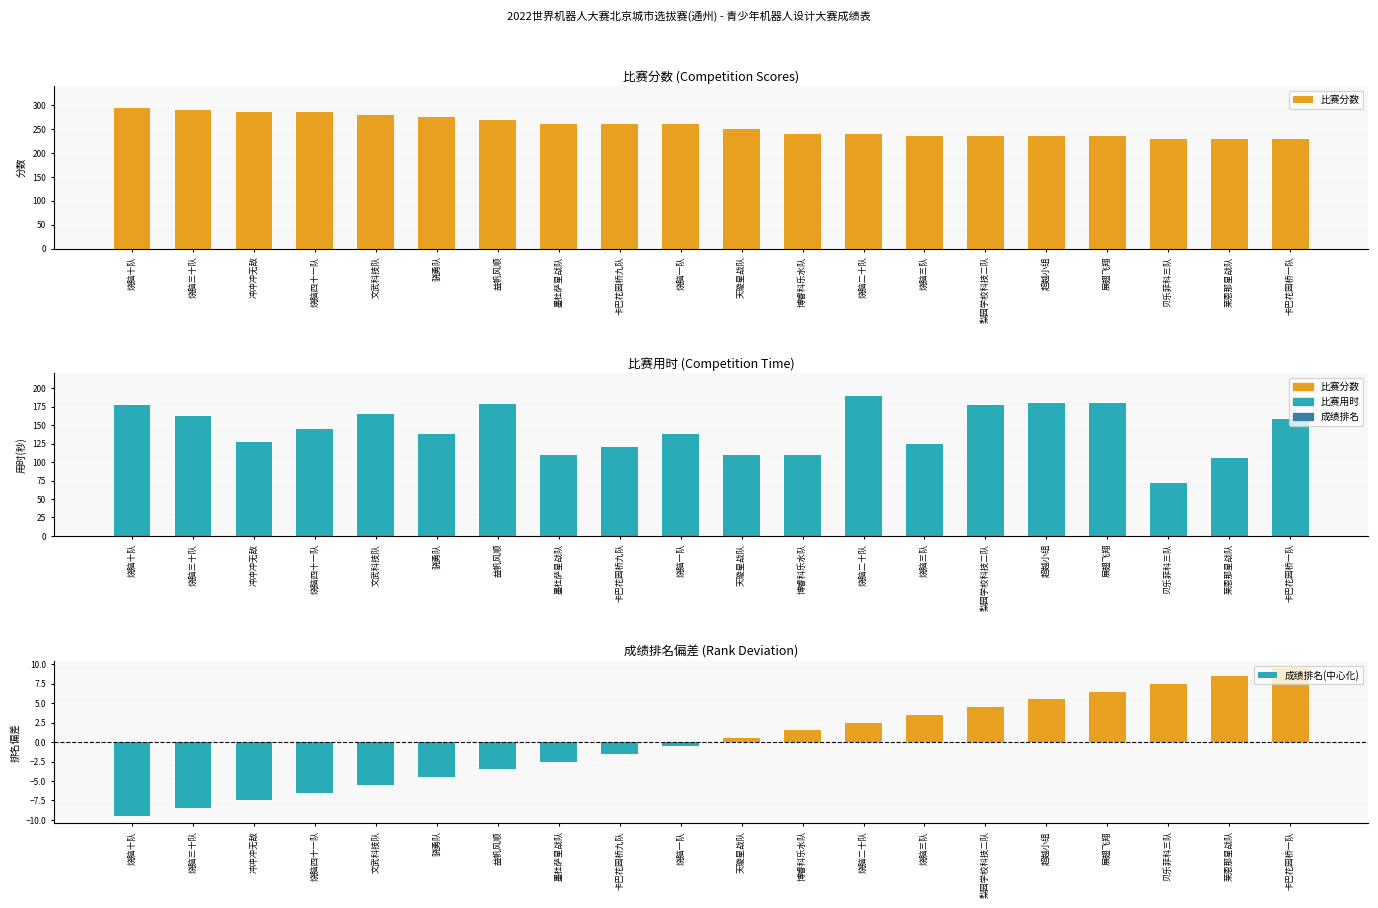

What is the sum of all 比赛用时 values?

2865